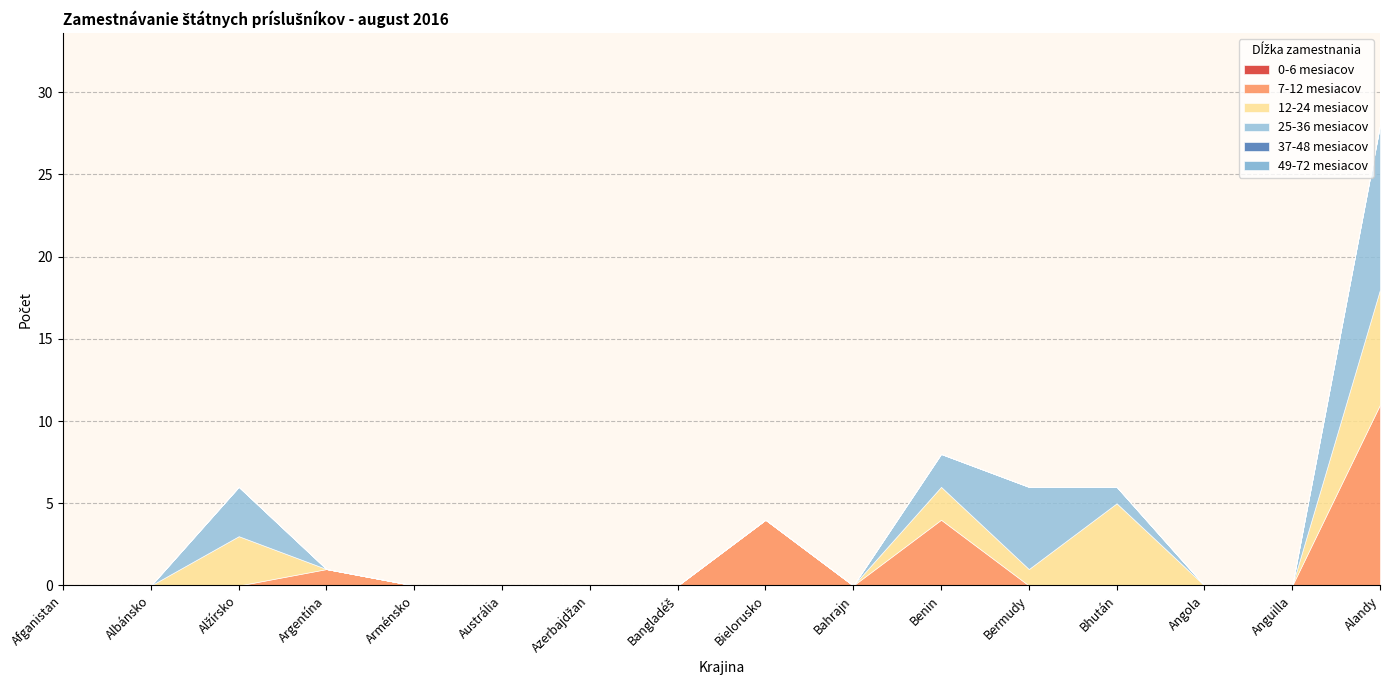

Reading left to right, transcribe all the data shown in this chart.

0-6 mesiacov: Afganistan=0	Albánsko=0	Alžírsko=0	Argentína=0	Arménsko=0	Austrália=0	Azerbajdžan=0	Bangladéš=0	Bielorusko=0	Bahrajn=0	Benin=0	Bermudy=0	Bhután=0	Angola=0	Anguilla=0	Alandy=0
7-12 mesiacov: Afganistan=0	Albánsko=0	Alžírsko=0	Argentína=1	Arménsko=0	Austrália=0	Azerbajdžan=0	Bangladéš=0	Bielorusko=4	Bahrajn=0	Benin=4	Bermudy=0	Bhután=0	Angola=0	Anguilla=0	Alandy=11
12-24 mesiacov: Afganistan=0	Albánsko=0	Alžírsko=3	Argentína=0	Arménsko=0	Austrália=0	Azerbajdžan=0	Bangladéš=0	Bielorusko=0	Bahrajn=0	Benin=2	Bermudy=1	Bhután=5	Angola=0	Anguilla=0	Alandy=7
25-36 mesiacov: Afganistan=0	Albánsko=0	Alžírsko=3	Argentína=0	Arménsko=0	Austrália=0	Azerbajdžan=0	Bangladéš=0	Bielorusko=0	Bahrajn=0	Benin=2	Bermudy=5	Bhután=1	Angola=0	Anguilla=0	Alandy=10
37-48 mesiacov: Afganistan=0	Albánsko=0	Alžírsko=0	Argentína=0	Arménsko=0	Austrália=0	Azerbajdžan=0	Bangladéš=0	Bielorusko=0	Bahrajn=0	Benin=0	Bermudy=0	Bhután=0	Angola=0	Anguilla=0	Alandy=0
49-72 mesiacov: Afganistan=0	Albánsko=0	Alžírsko=0	Argentína=0	Arménsko=0	Austrália=0	Azerbajdžan=0	Bangladéš=0	Bielorusko=0	Bahrajn=0	Benin=0	Bermudy=0	Bhután=0	Angola=0	Anguilla=0	Alandy=0